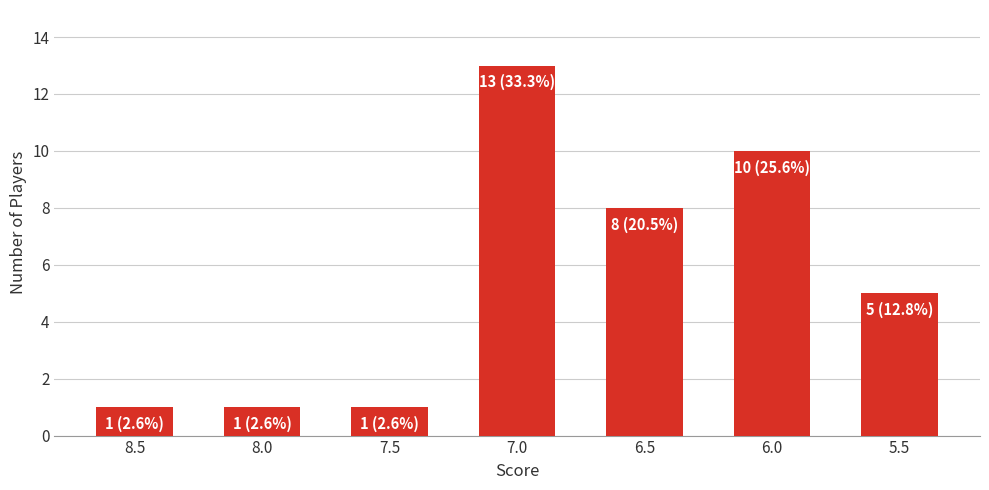

True or false: the data shows 7 at 5.5.

False